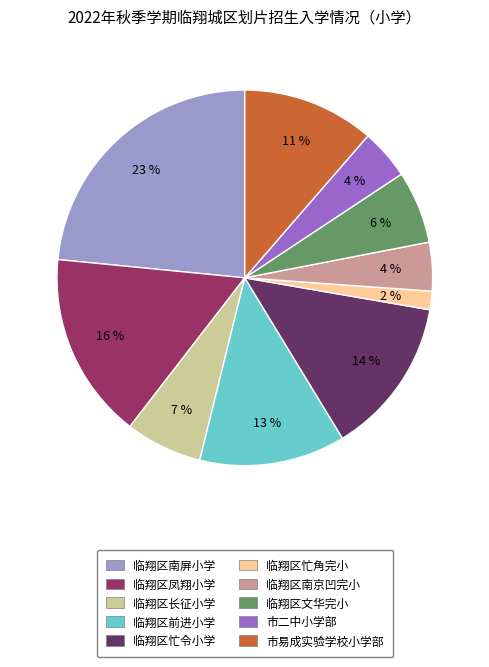

Is the sum of 临翔区南屏小学 and 临翔区忙角完小 greater than half?

No